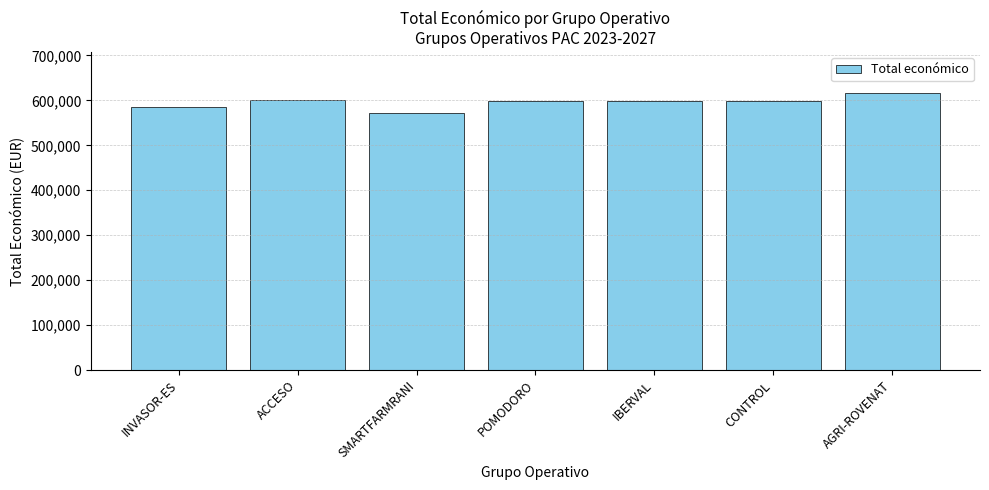

What is the ratio of the value at ACCESO to the value at AGRI-ROVENAT?

1.0